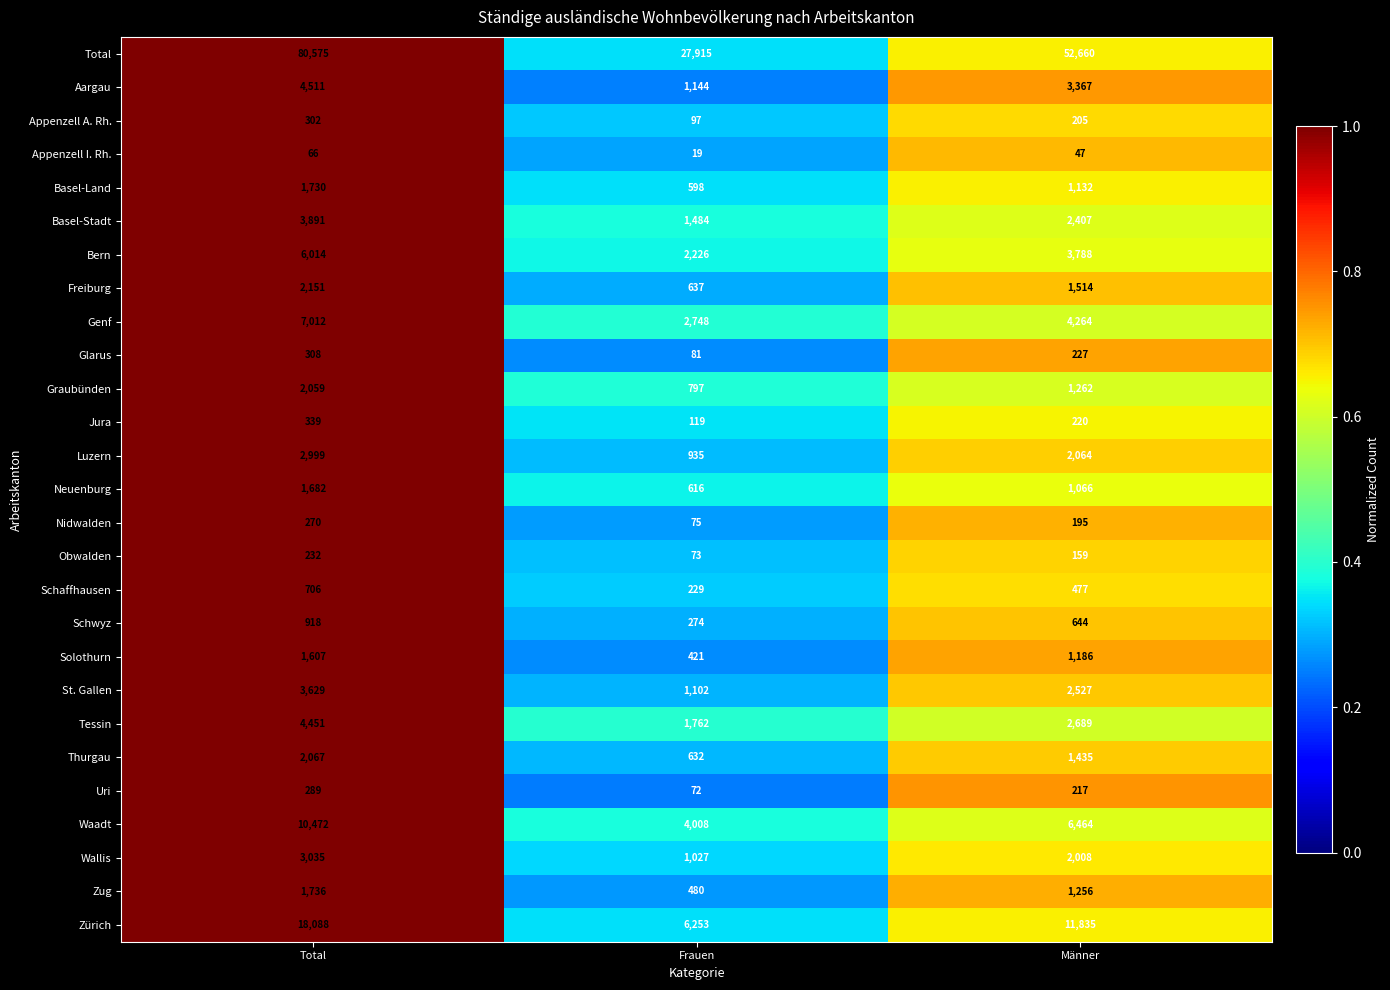

Rank the series at Frauen from highest to lowest value.

Total, Zürich, Waadt, Genf, Bern, Tessin, Basel-Stadt, Aargau, St. Gallen, Wallis, Luzern, Graubünden, Freiburg, Thurgau, Neuenburg, Basel-Land, Zug, Solothurn, Schwyz, Schaffhausen, Jura, Appenzell A. Rh., Glarus, Nidwalden, Obwalden, Uri, Appenzell I. Rh.